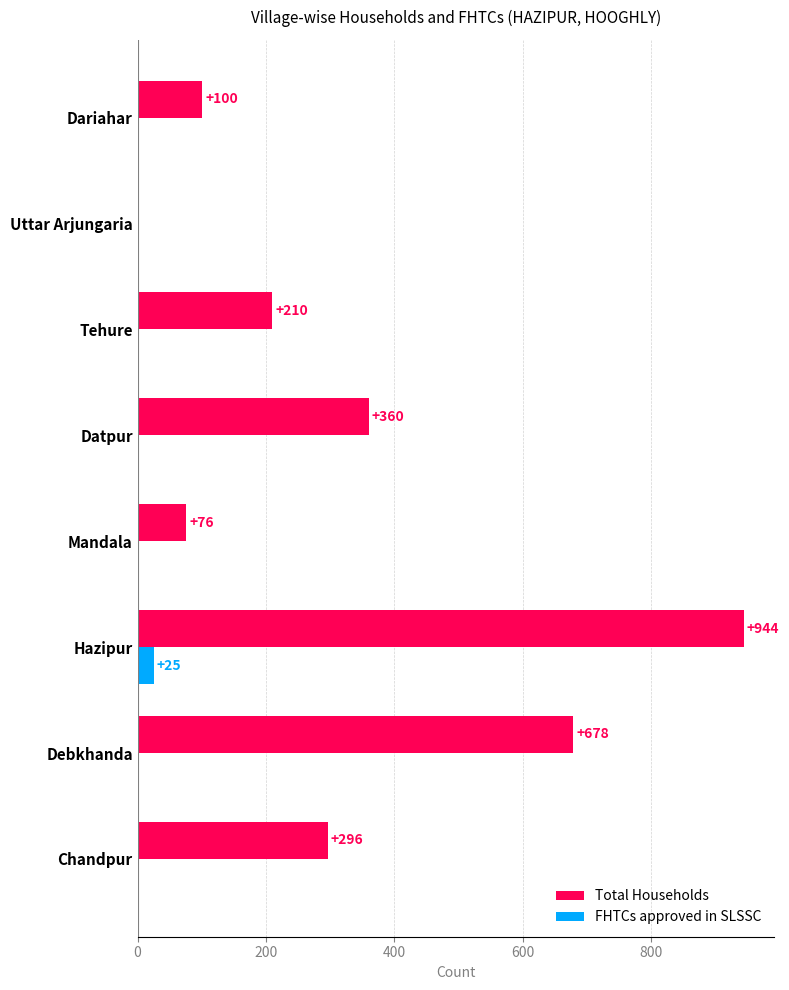

At which category is the sum across all series the highest?

Hazipur